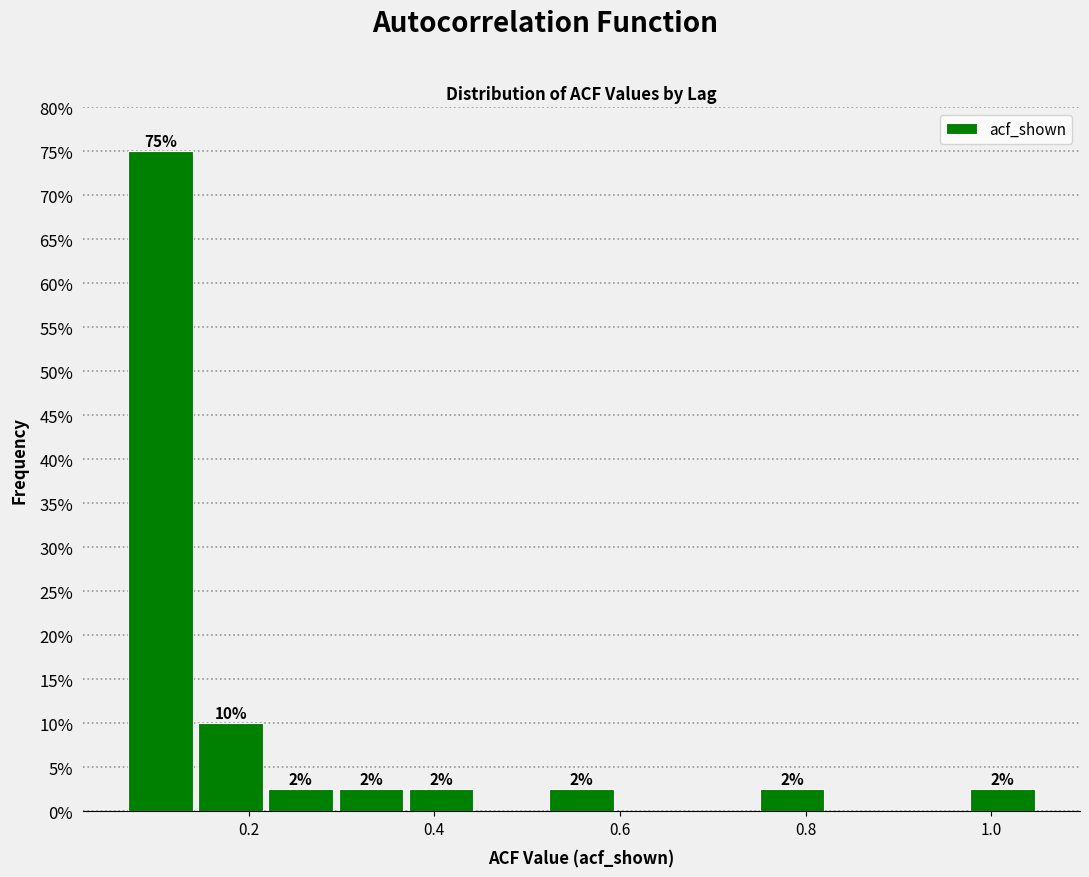

Around what value on the x-axis is the tallest bar? Give the approximate position of its centre, as read against the axis.

0.10